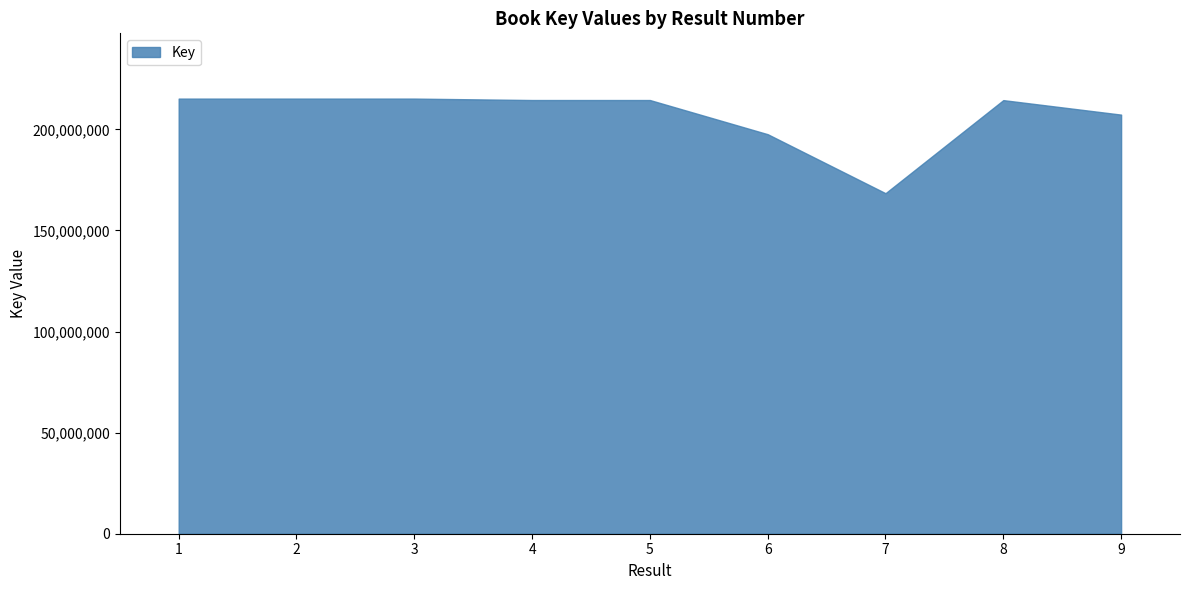

What is the change in value from 4 to 7?

-46081483